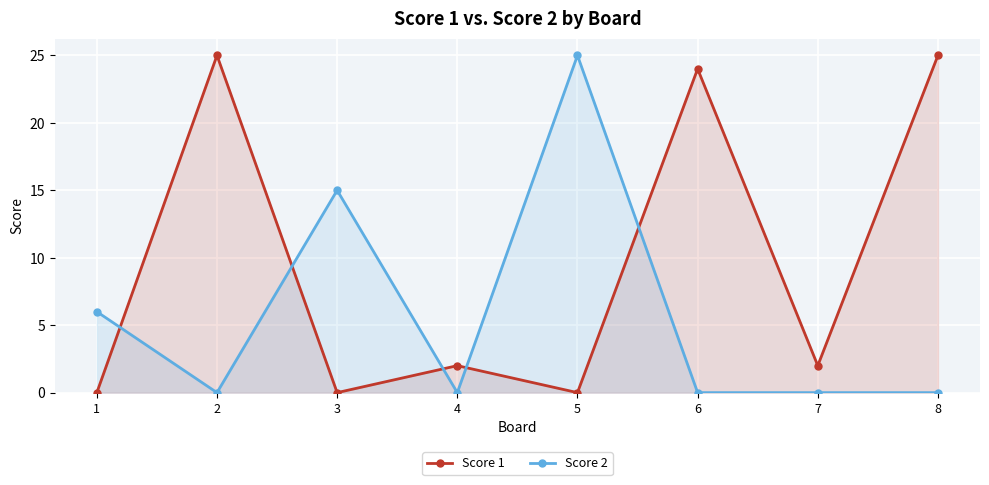

How many lines are shown in the chart?

2